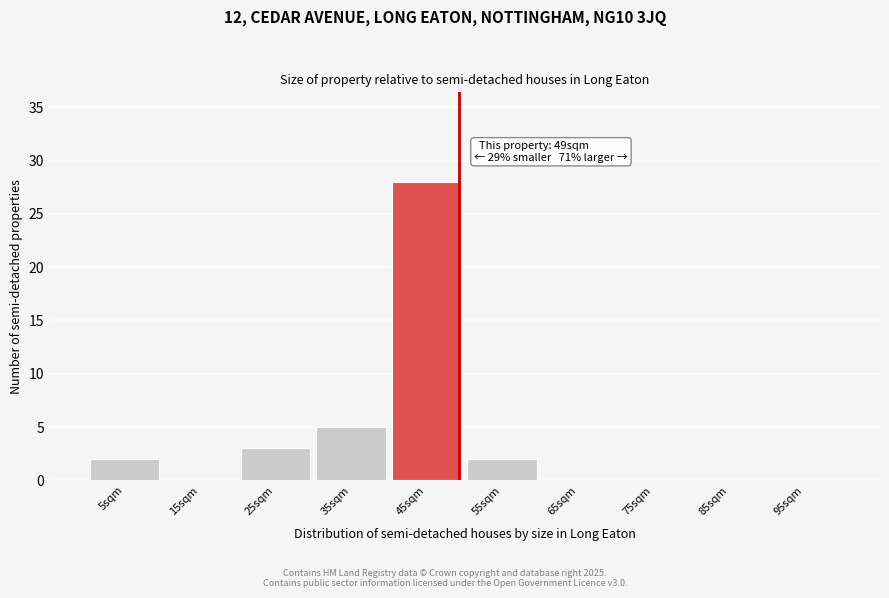

Over which range of the x-axis is the bar tallest?

40 to 50